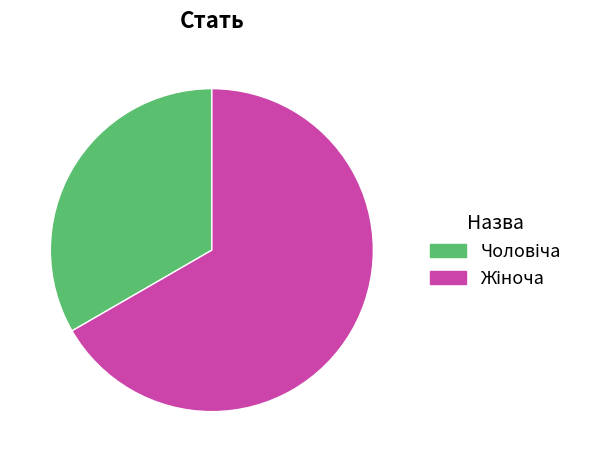

Is there any slice that represents more than half of the pie?

Yes